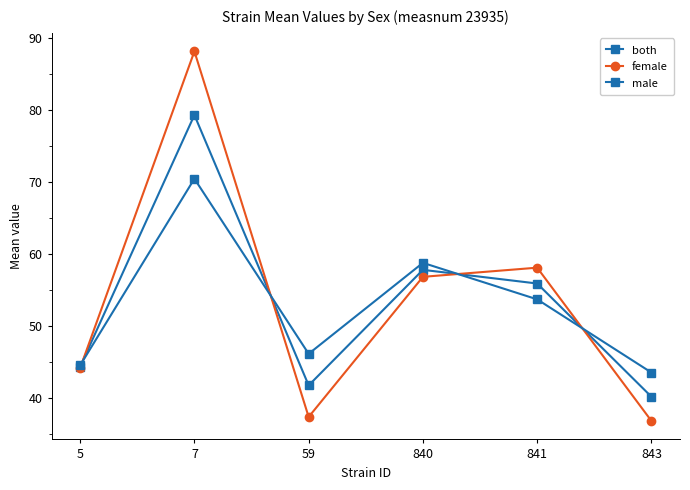

How many values in the both series exceed 55?

3